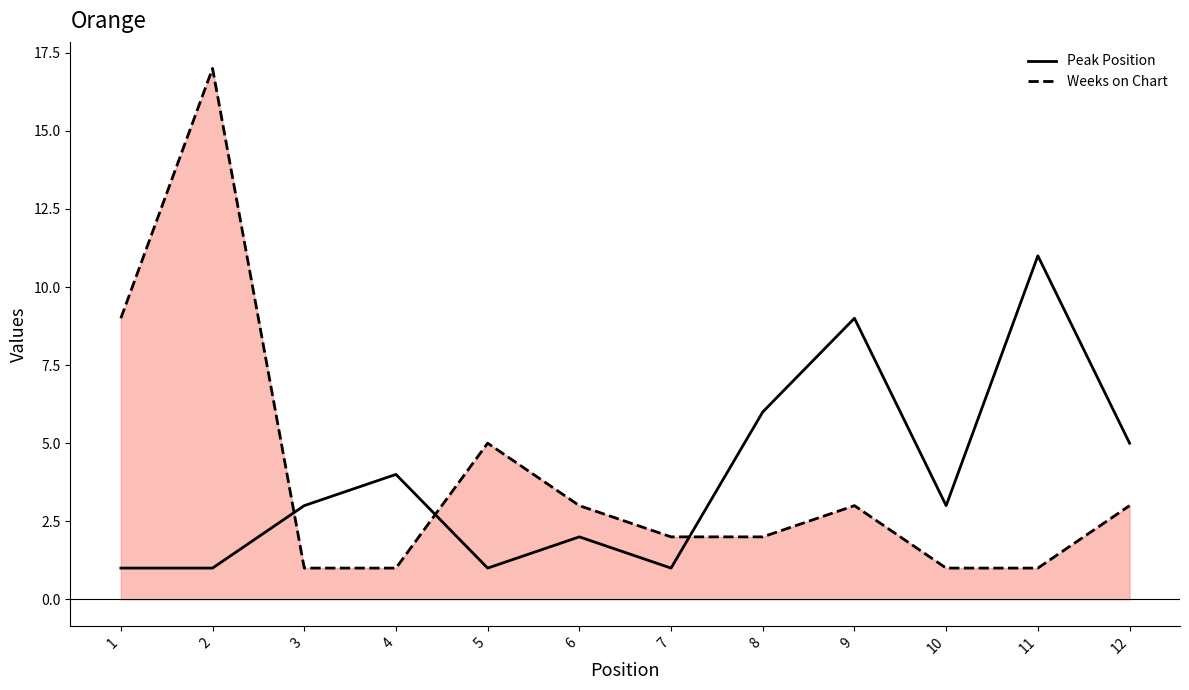

What is the sum of all Peak Position values?

47